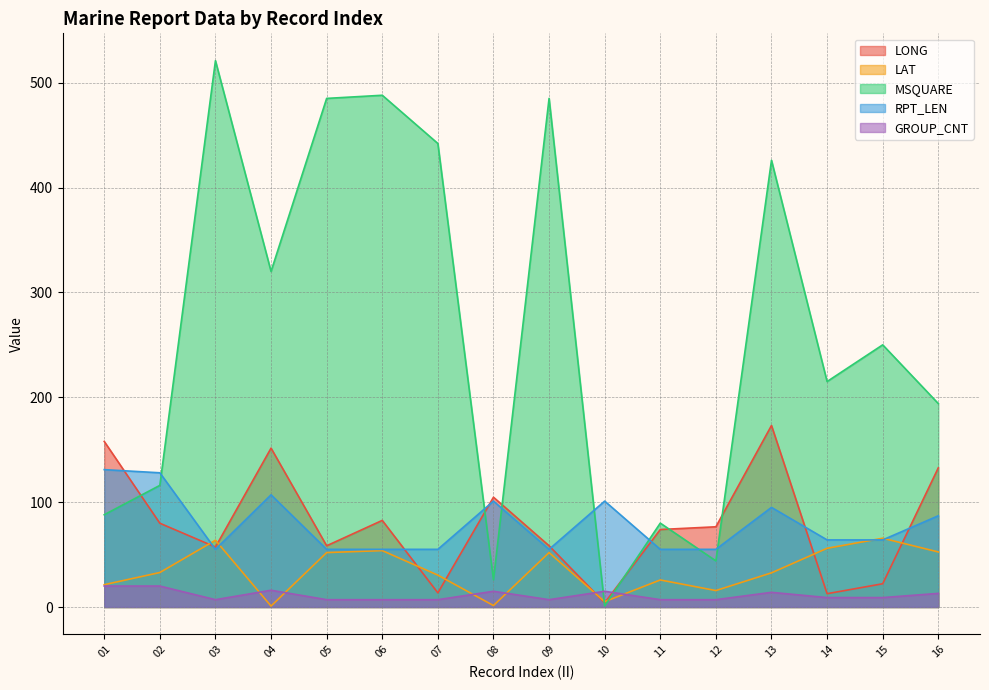

True or false: RPT_LEN has more than 0 points higher than both neighbors.

True